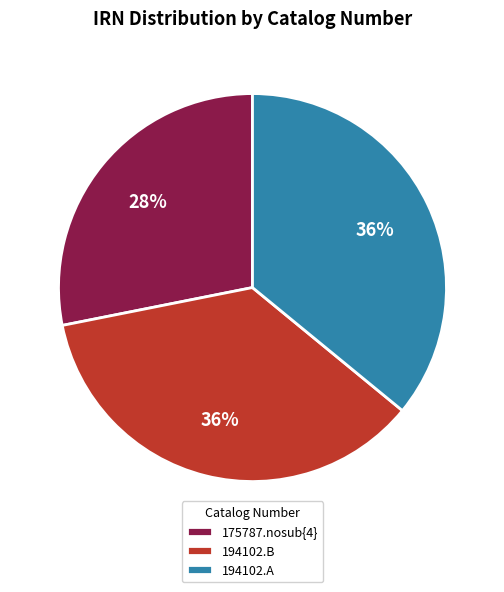

To the nearest percent, what portion does 175787.nosub{4} represent?

28%